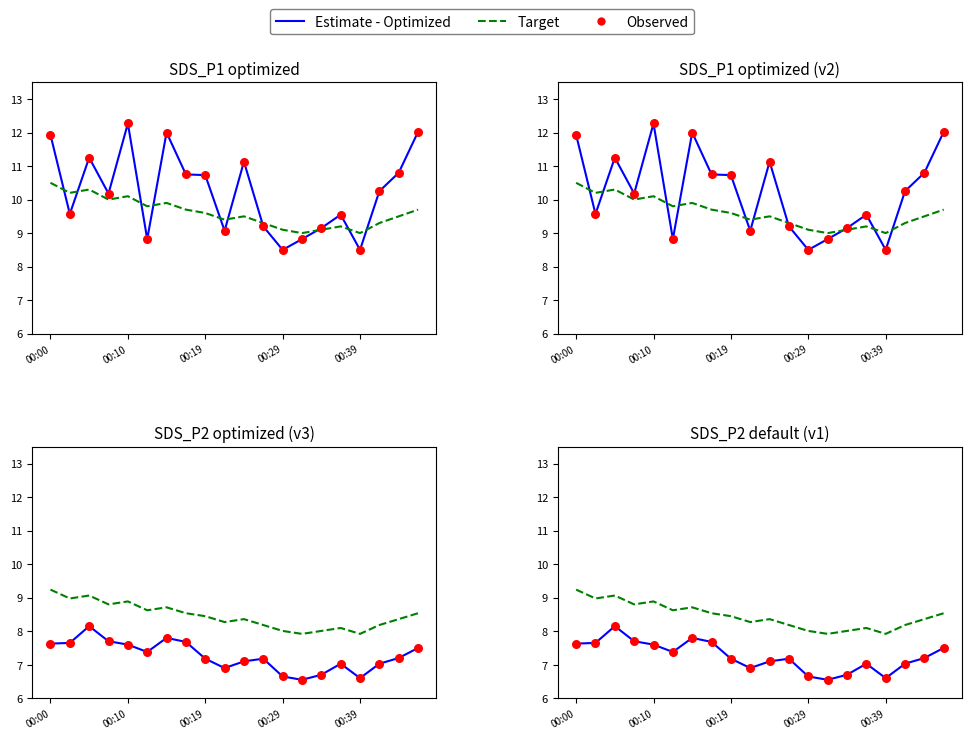

Which series contains the lowest Y value?

Estimate - Optimized